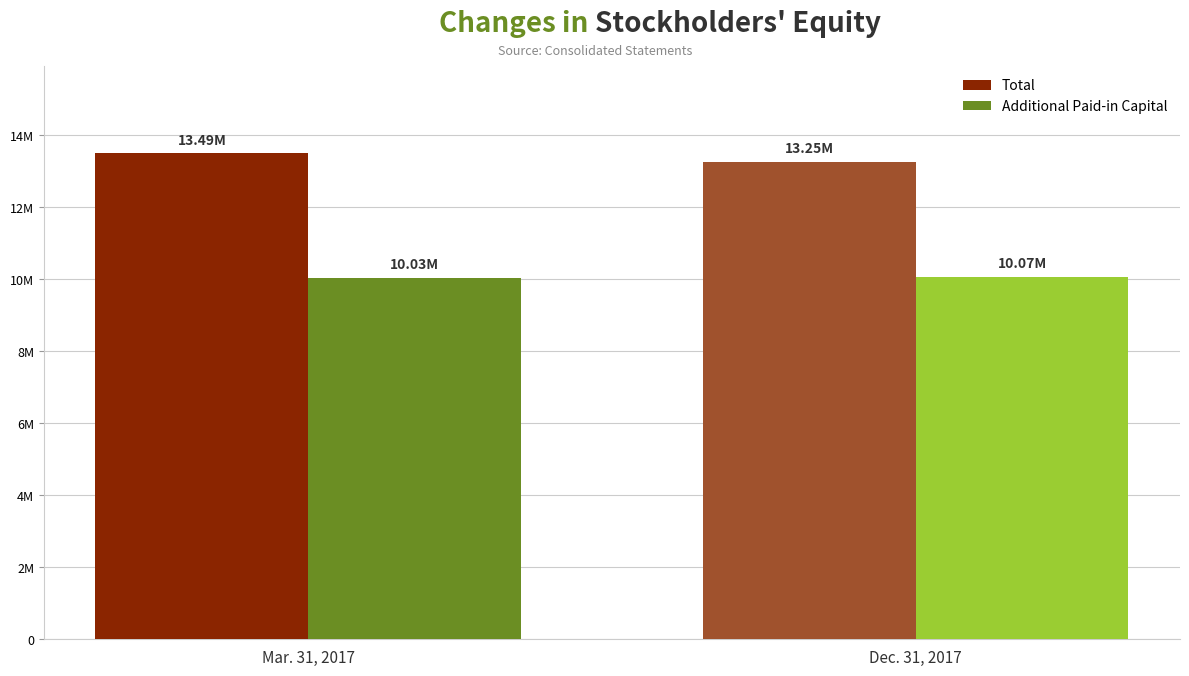

Is the value of Additional Paid-in Capital at Mar. 31, 2017 greater than the value of Total at Mar. 31, 2017?

No